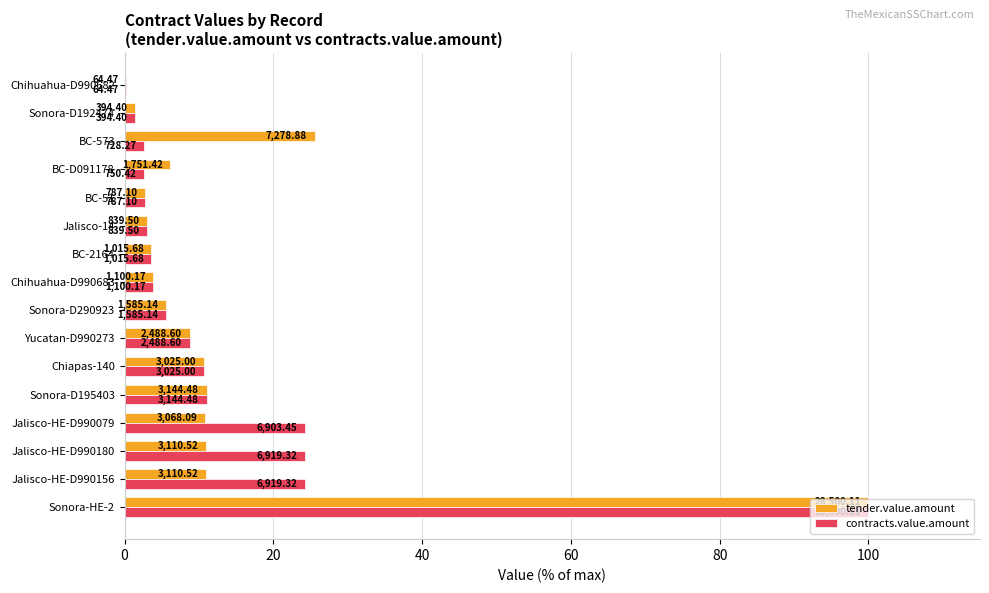

What are all the series names shown in the legend?

tender.value.amount, contracts.value.amount